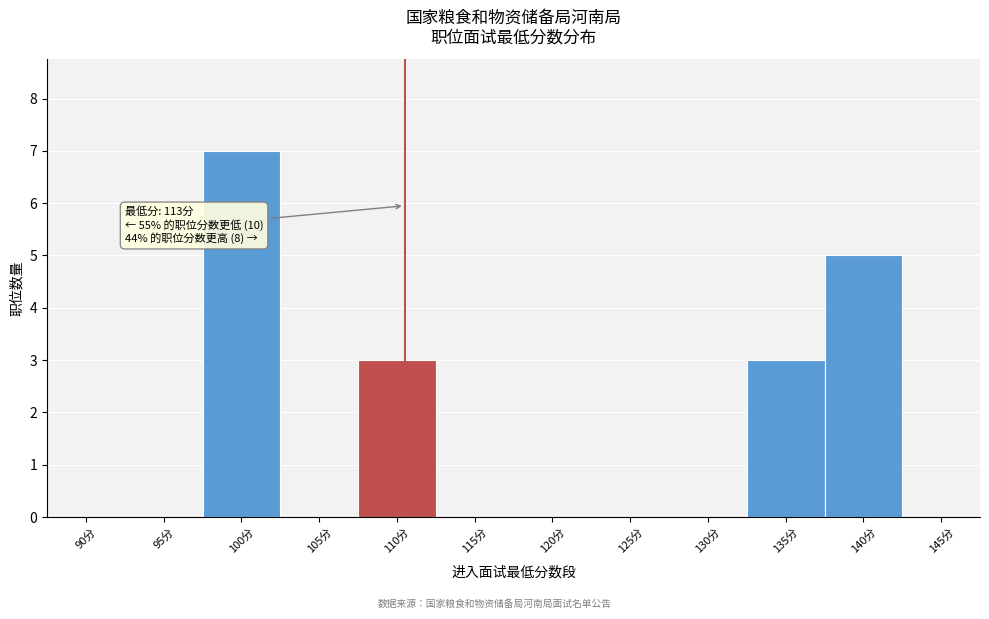

Reading left to right, what are all the values shown in this chart?

90分=0	95分=0	100分=7	105分=0	110分=3	115分=0	120分=0	125分=0	130分=0	135分=3	140分=5	145分=0